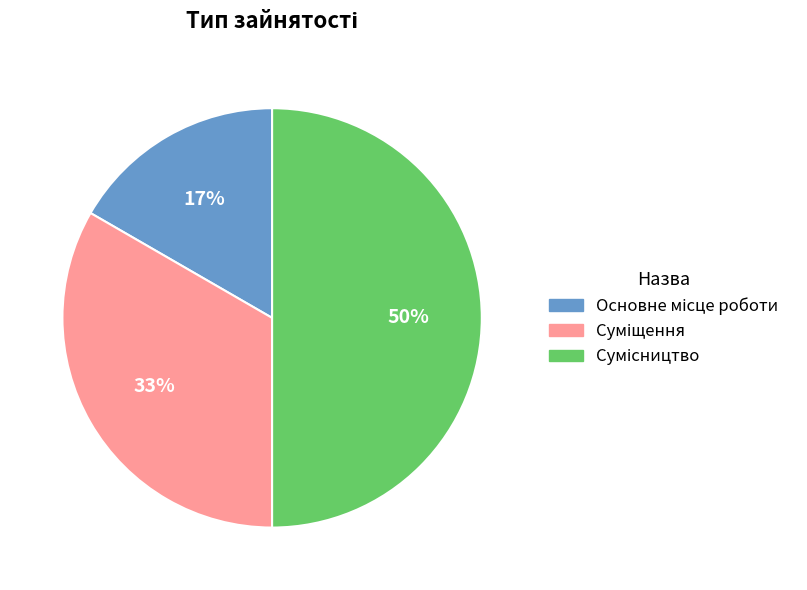

To the nearest percent, what is the difference between the largest and smallest slice percentages?

33%